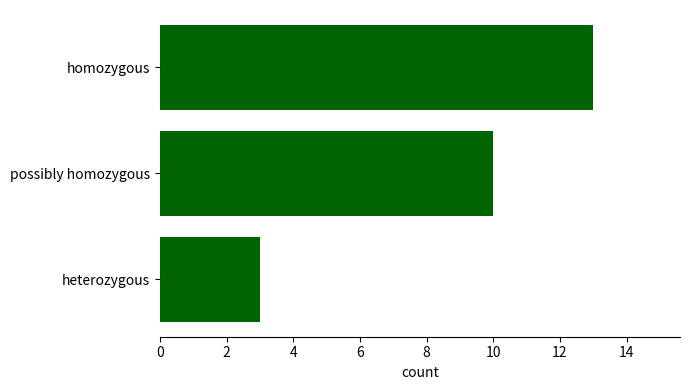

What is the approximate value at heterozygous, to the nearest 5?

5